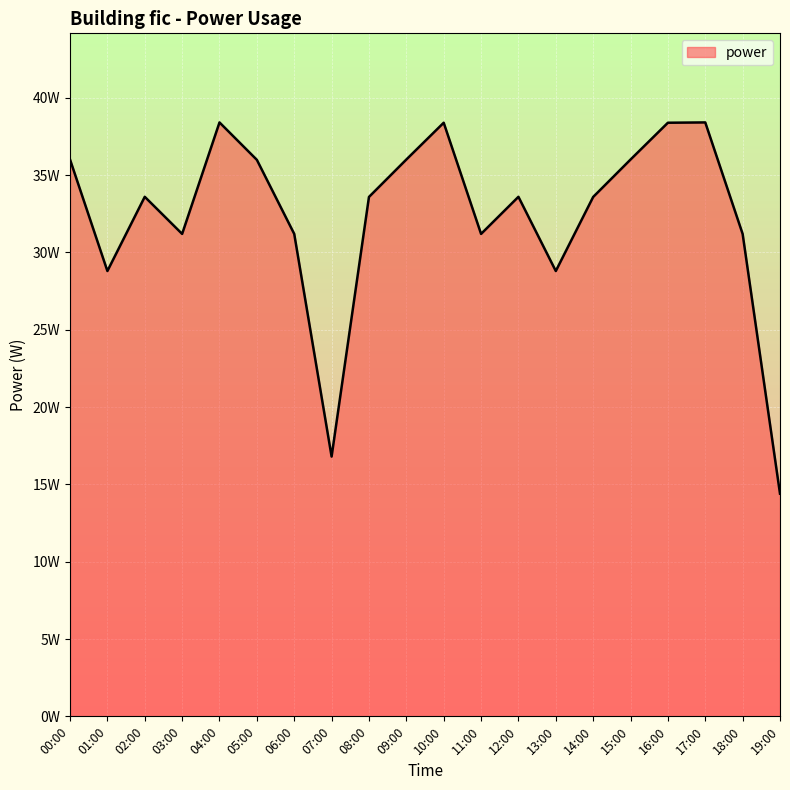

Does the chart have visible grid lines?

Yes